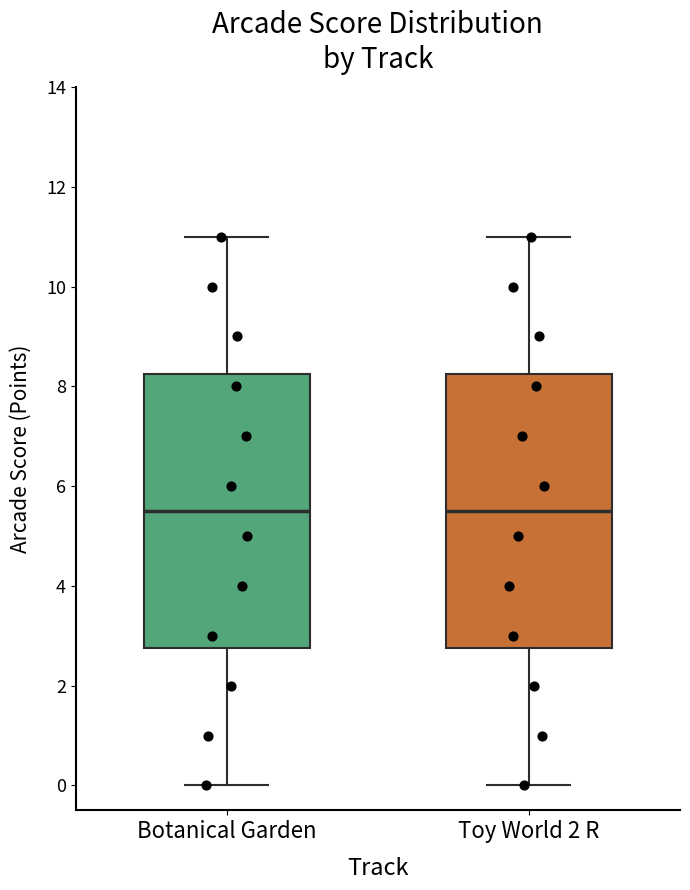

Reading left to right, read every box against the y-axis: the position of its median line, the range the box covers, and the ends of its whiskers. The values are not printed on the chart, so give them approximately, as read against the axis.

Botanical Garden: median 5.6, box 2.8 to 8.2, whiskers 0.0 to 11.0
Toy World 2 R: median 5.6, box 2.8 to 8.2, whiskers 0.0 to 11.0